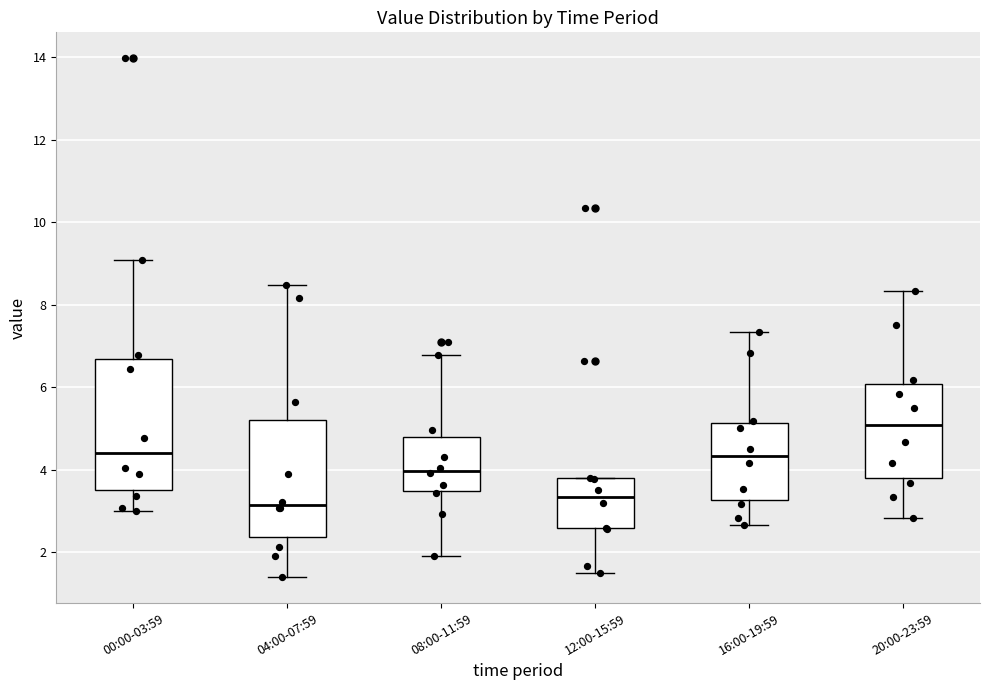

Where does the median line of the box for 00:00-03:59 sit on the y-axis? The values are not printed on the chart, so give them approximately, as read against the axis.

4.4